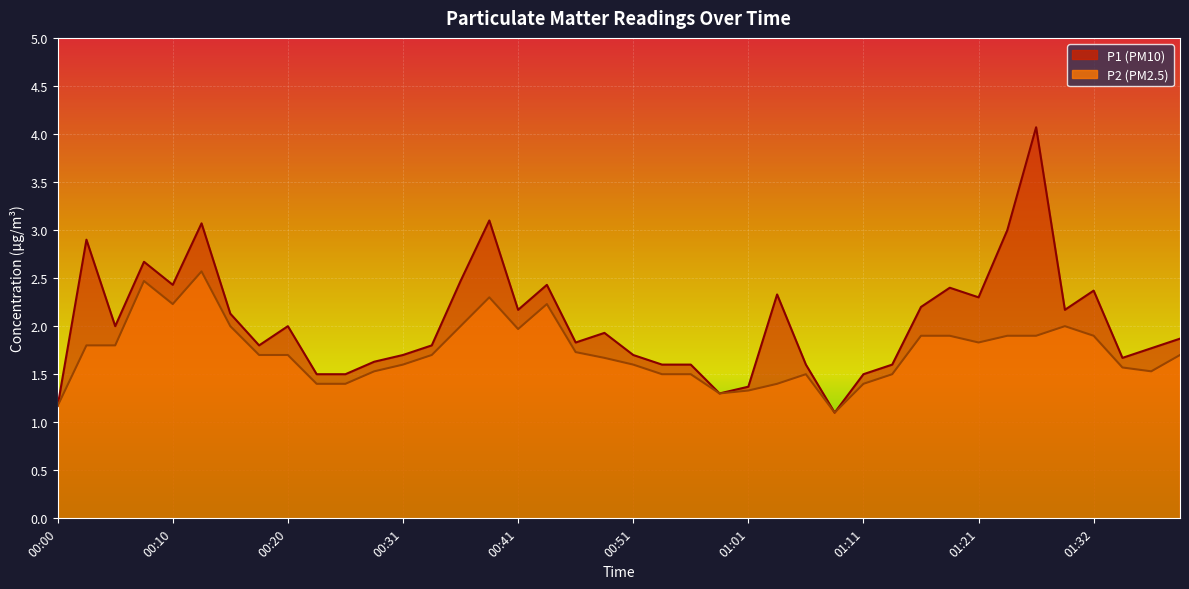

Where is the first local minimum for P2?

00:10